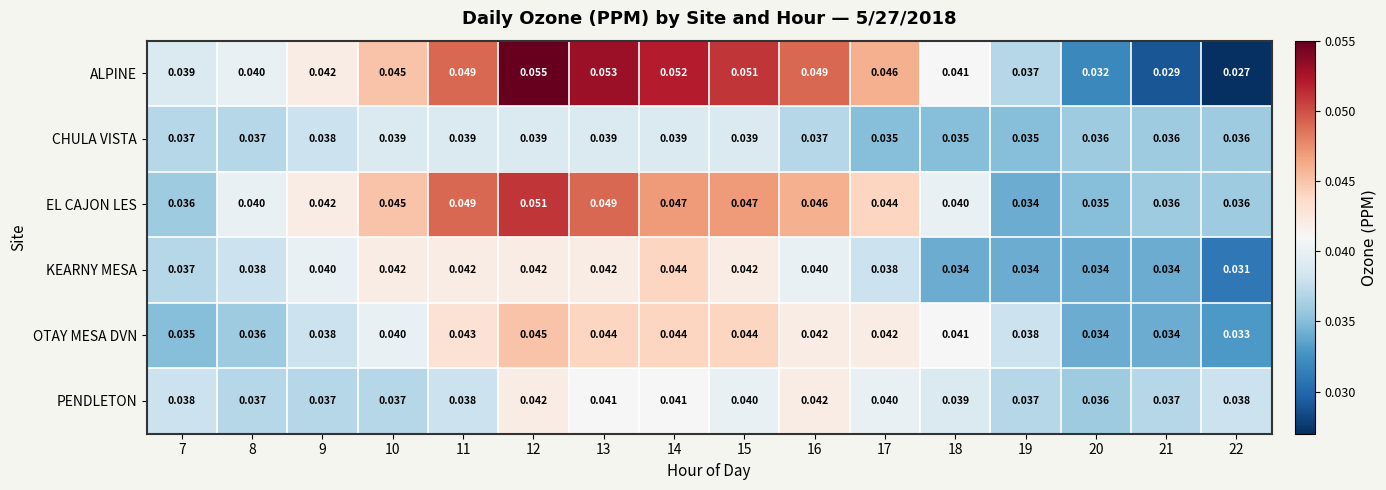

Is the value of OTAY MESA DVN at 20 greater than the value of PENDLETON at 15?

No